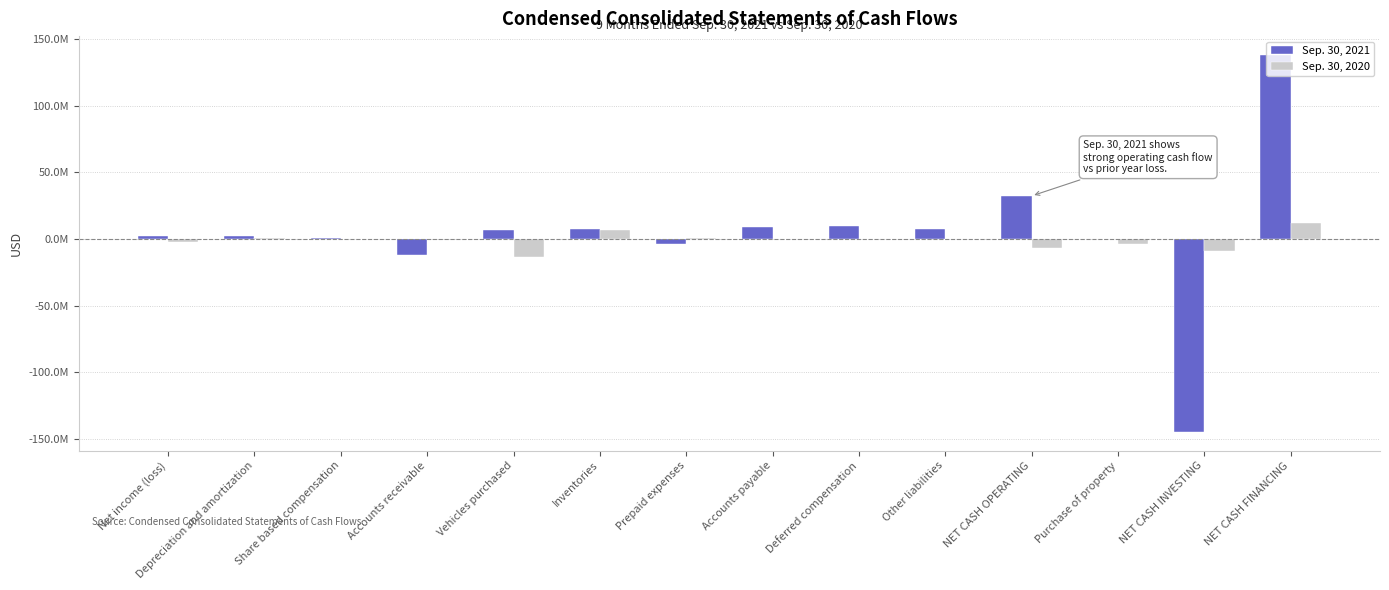

Are the bars horizontal?

No